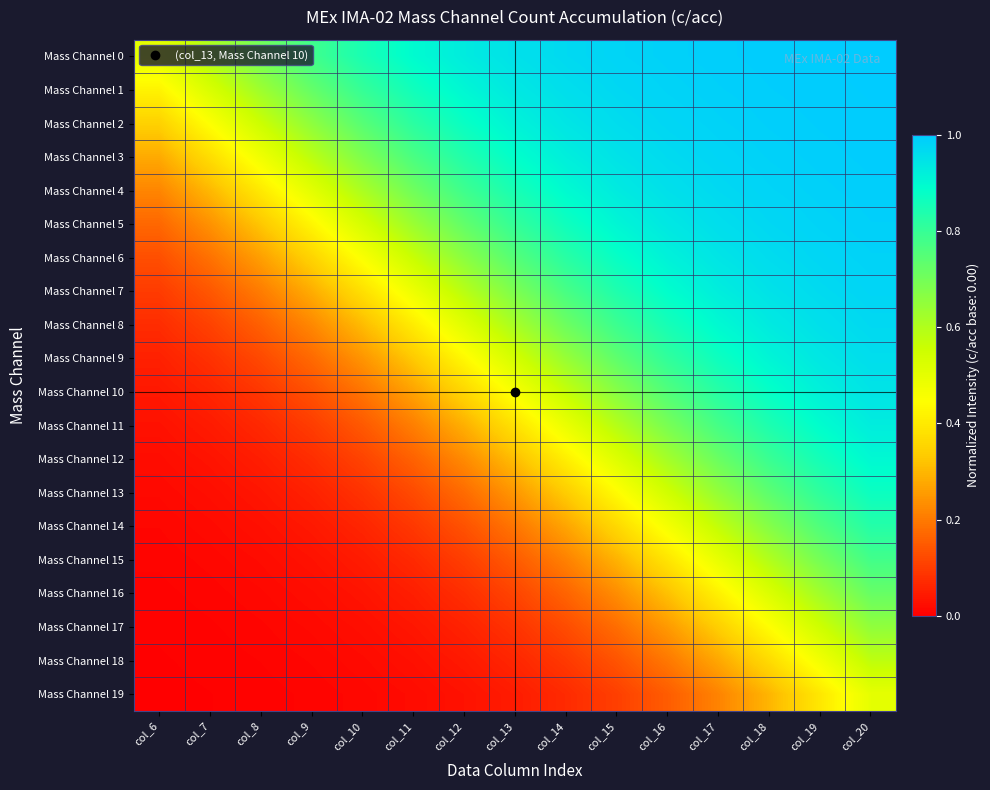

Reading left to right, extract all data points from this chart.

Mass Channel 0: col_6=0.5	col_7=0.6	col_8=0.7	col_9=0.8	col_10=0.8	col_11=0.9	col_12=0.9	col_13=1.0	col_14=1.0	col_15=1.0	col_16=1.0	col_17=1.0	col_18=1.0	col_19=1.0	col_20=1.0
Mass Channel 1: col_6=0.4	col_7=0.5	col_8=0.6	col_9=0.7	col_10=0.8	col_11=0.9	col_12=0.9	col_13=0.9	col_14=1.0	col_15=1.0	col_16=1.0	col_17=1.0	col_18=1.0	col_19=1.0	col_20=1.0
Mass Channel 2: col_6=0.3	col_7=0.4	col_8=0.6	col_9=0.7	col_10=0.7	col_11=0.8	col_12=0.9	col_13=0.9	col_14=0.9	col_15=1.0	col_16=1.0	col_17=1.0	col_18=1.0	col_19=1.0	col_20=1.0
Mass Channel 3: col_6=0.3	col_7=0.4	col_8=0.5	col_9=0.6	col_10=0.7	col_11=0.8	col_12=0.8	col_13=0.9	col_14=0.9	col_15=0.9	col_16=1.0	col_17=1.0	col_18=1.0	col_19=1.0	col_20=1.0
Mass Channel 4: col_6=0.2	col_7=0.3	col_8=0.4	col_9=0.5	col_10=0.6	col_11=0.7	col_12=0.8	col_13=0.9	col_14=0.9	col_15=0.9	col_16=1.0	col_17=1.0	col_18=1.0	col_19=1.0	col_20=1.0
Mass Channel 5: col_6=0.2	col_7=0.2	col_8=0.3	col_9=0.4	col_10=0.5	col_11=0.6	col_12=0.7	col_13=0.8	col_14=0.9	col_15=0.9	col_16=0.9	col_17=1.0	col_18=1.0	col_19=1.0	col_20=1.0
Mass Channel 6: col_6=0.1	col_7=0.2	col_8=0.3	col_9=0.4	col_10=0.5	col_11=0.6	col_12=0.7	col_13=0.8	col_14=0.8	col_15=0.9	col_16=0.9	col_17=0.9	col_18=1.0	col_19=1.0	col_20=1.0
Mass Channel 7: col_6=0.1	col_7=0.1	col_8=0.2	col_9=0.3	col_10=0.4	col_11=0.5	col_12=0.6	col_13=0.7	col_14=0.8	col_15=0.8	col_16=0.9	col_17=0.9	col_18=0.9	col_19=1.0	col_20=1.0
Mass Channel 8: col_6=0.1	col_7=0.1	col_8=0.2	col_9=0.2	col_10=0.3	col_11=0.4	col_12=0.5	col_13=0.6	col_14=0.7	col_15=0.8	col_16=0.9	col_17=0.9	col_18=0.9	col_19=1.0	col_20=1.0
Mass Channel 9: col_6=0.1	col_7=0.1	col_8=0.1	col_9=0.2	col_10=0.2	col_11=0.3	col_12=0.4	col_13=0.5	col_14=0.6	col_15=0.7	col_16=0.8	col_17=0.9	col_18=0.9	col_19=0.9	col_20=1.0
Mass Channel 10: col_6=0.0	col_7=0.1	col_8=0.1	col_9=0.1	col_10=0.2	col_11=0.3	col_12=0.4	col_13=0.5	col_14=0.6	col_15=0.7	col_16=0.8	col_17=0.8	col_18=0.9	col_19=0.9	col_20=0.9
Mass Channel 11: col_6=0.0	col_7=0.0	col_8=0.1	col_9=0.1	col_10=0.1	col_11=0.2	col_12=0.3	col_13=0.4	col_14=0.5	col_15=0.6	col_16=0.7	col_17=0.8	col_18=0.8	col_19=0.9	col_20=0.9
Mass Channel 12: col_6=0.0	col_7=0.0	col_8=0.1	col_9=0.1	col_10=0.1	col_11=0.2	col_12=0.2	col_13=0.3	col_14=0.4	col_15=0.5	col_16=0.6	col_17=0.7	col_18=0.8	col_19=0.9	col_20=0.9
Mass Channel 13: col_6=0.0	col_7=0.0	col_8=0.0	col_9=0.1	col_10=0.1	col_11=0.1	col_12=0.2	col_13=0.2	col_14=0.3	col_15=0.4	col_16=0.5	col_17=0.6	col_18=0.7	col_19=0.8	col_20=0.9
Mass Channel 14: col_6=0.0	col_7=0.0	col_8=0.0	col_9=0.0	col_10=0.1	col_11=0.1	col_12=0.1	col_13=0.2	col_14=0.3	col_15=0.4	col_16=0.5	col_17=0.6	col_18=0.7	col_19=0.8	col_20=0.8
Mass Channel 15: col_6=0.0	col_7=0.0	col_8=0.0	col_9=0.0	col_10=0.0	col_11=0.1	col_12=0.1	col_13=0.1	col_14=0.2	col_15=0.3	col_16=0.4	col_17=0.5	col_18=0.6	col_19=0.7	col_20=0.8
Mass Channel 16: col_6=0.0	col_7=0.0	col_8=0.0	col_9=0.0	col_10=0.0	col_11=0.1	col_12=0.1	col_13=0.1	col_14=0.2	col_15=0.2	col_16=0.3	col_17=0.4	col_18=0.5	col_19=0.6	col_20=0.7
Mass Channel 17: col_6=0.0	col_7=0.0	col_8=0.0	col_9=0.0	col_10=0.0	col_11=0.0	col_12=0.1	col_13=0.1	col_14=0.1	col_15=0.2	col_16=0.3	col_17=0.3	col_18=0.4	col_19=0.6	col_20=0.7
Mass Channel 18: col_6=0.0	col_7=0.0	col_8=0.0	col_9=0.0	col_10=0.0	col_11=0.0	col_12=0.0	col_13=0.1	col_14=0.1	col_15=0.1	col_16=0.2	col_17=0.3	col_18=0.4	col_19=0.5	col_20=0.6
Mass Channel 19: col_6=0.0	col_7=0.0	col_8=0.0	col_9=0.0	col_10=0.0	col_11=0.0	col_12=0.0	col_13=0.0	col_14=0.1	col_15=0.1	col_16=0.2	col_17=0.2	col_18=0.3	col_19=0.4	col_20=0.5